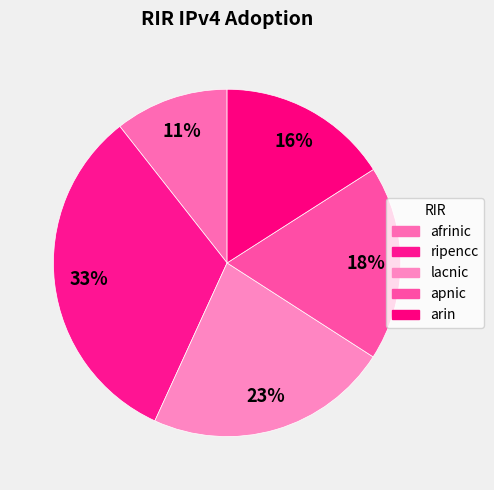

Does apnic account for over 50% of the chart?

No